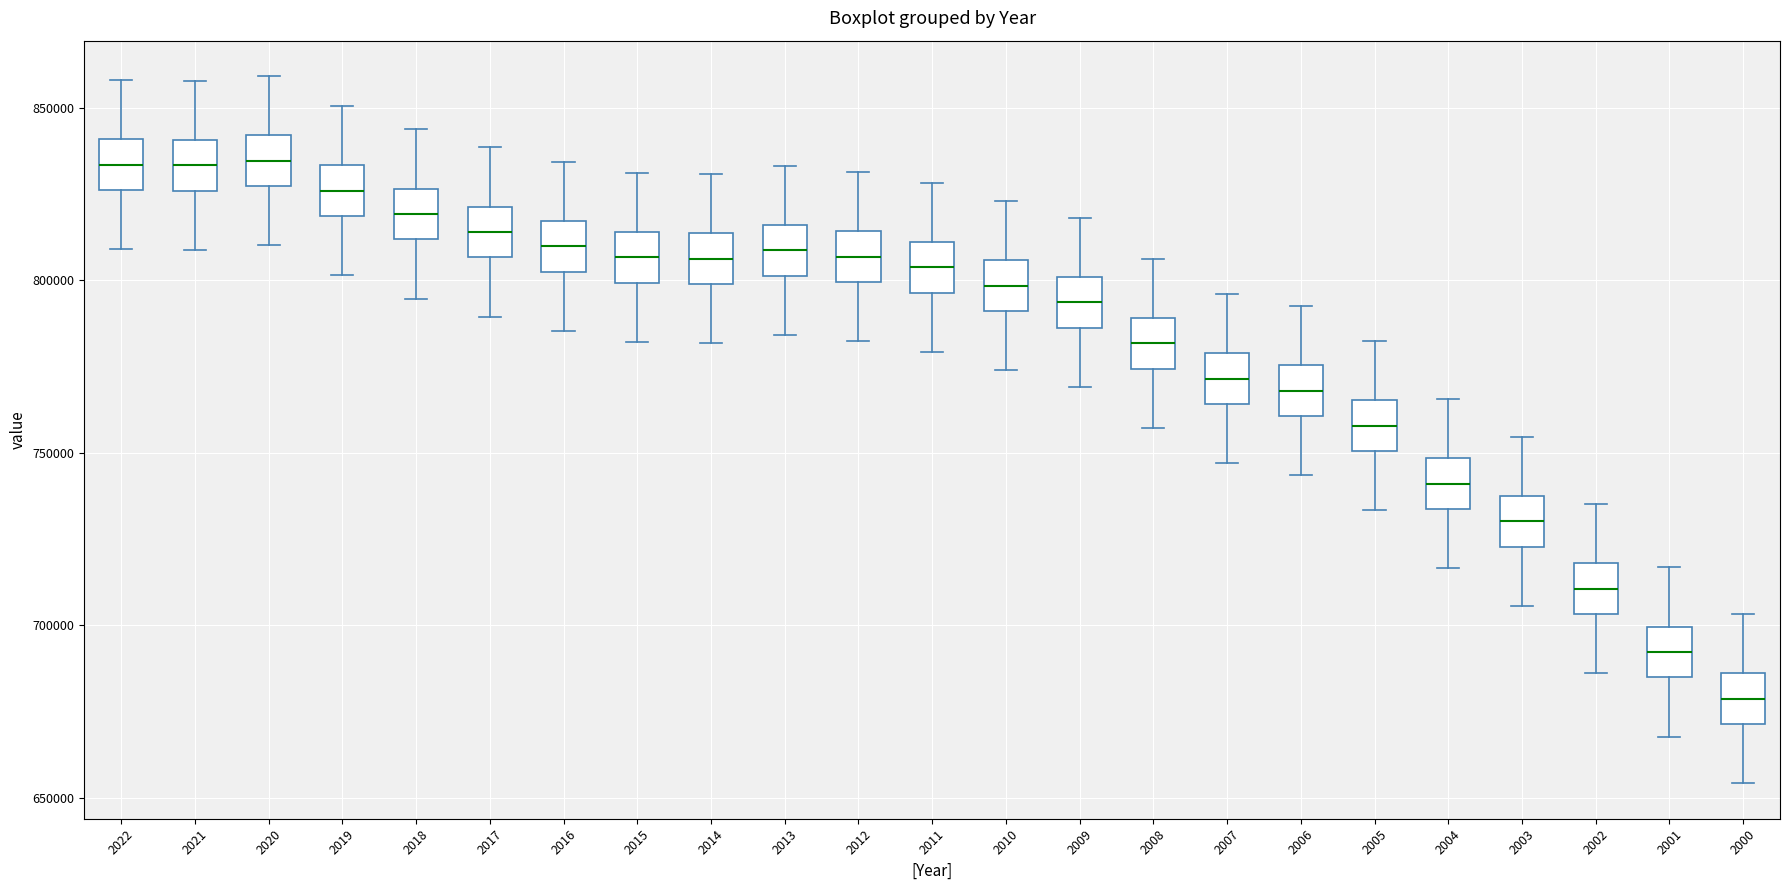

Reading left to right, transcribe this box plot: for each box, give where its median line is, the range the box spans, and where its two whiskers end, as read against the y-axis. The values are not printed on the chart, so give them approximately, as read against the axis.

2022: median 835000, box 825000 to 840000, whiskers 810000 to 860000
2021: median 835000, box 825000 to 840000, whiskers 810000 to 860000
2020: median 835000, box 825000 to 840000, whiskers 810000 to 860000
2019: median 825000, box 820000 to 835000, whiskers 800000 to 850000
2018: median 820000, box 810000 to 825000, whiskers 795000 to 845000
2017: median 815000, box 805000 to 820000, whiskers 790000 to 840000
2016: median 810000, box 805000 to 815000, whiskers 785000 to 835000
2015: median 805000, box 800000 to 815000, whiskers 780000 to 830000
2014: median 805000, box 800000 to 815000, whiskers 780000 to 830000
2013: median 810000, box 800000 to 815000, whiskers 785000 to 835000
2012: median 805000, box 800000 to 815000, whiskers 780000 to 830000
2011: median 805000, box 795000 to 810000, whiskers 780000 to 830000
2010: median 800000, box 790000 to 805000, whiskers 775000 to 825000
2009: median 795000, box 785000 to 800000, whiskers 770000 to 820000
2008: median 780000, box 775000 to 790000, whiskers 755000 to 805000
2007: median 770000, box 765000 to 780000, whiskers 745000 to 795000
2006: median 770000, box 760000 to 775000, whiskers 745000 to 790000
2005: median 760000, box 750000 to 765000, whiskers 735000 to 780000
2004: median 740000, box 735000 to 750000, whiskers 715000 to 765000
2003: median 730000, box 725000 to 735000, whiskers 705000 to 755000
2002: median 710000, box 705000 to 720000, whiskers 685000 to 735000
2001: median 690000, box 685000 to 700000, whiskers 670000 to 715000
2000: median 680000, box 670000 to 685000, whiskers 655000 to 705000